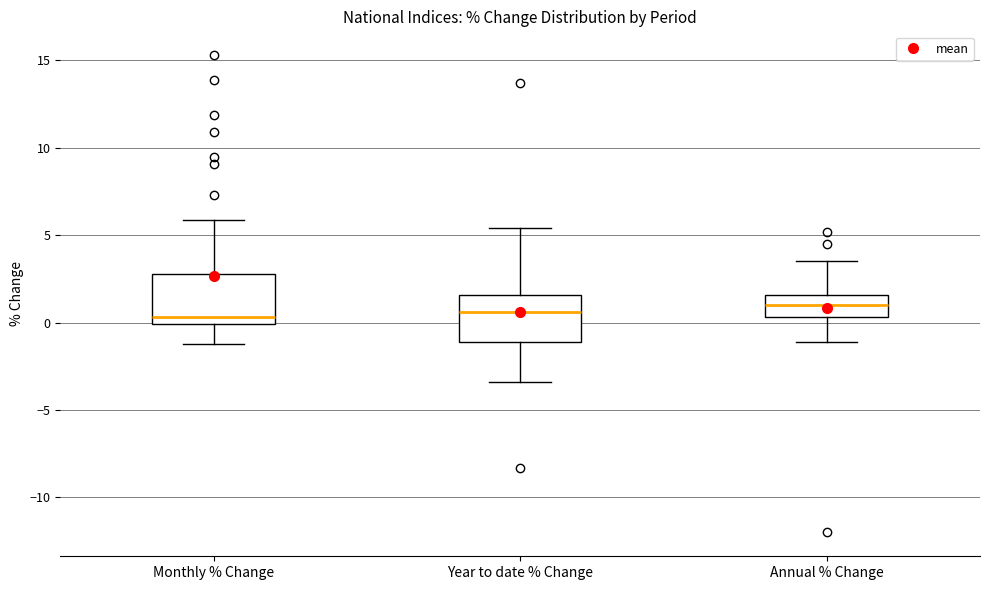

Reading left to right, read every box against the y-axis: the position of its median line, the range the box covers, and the ends of its whiskers. The values are not printed on the chart, so give them approximately, as read against the axis.

Monthly % Change: median 0.5, box 0.0 to 3.0, whiskers -1.0 to 6.0
Year to date % Change: median 0.5, box -1.0 to 1.5, whiskers -3.5 to 5.5
Annual % Change: median 1.0, box 0.5 to 1.5, whiskers -1.0 to 3.5